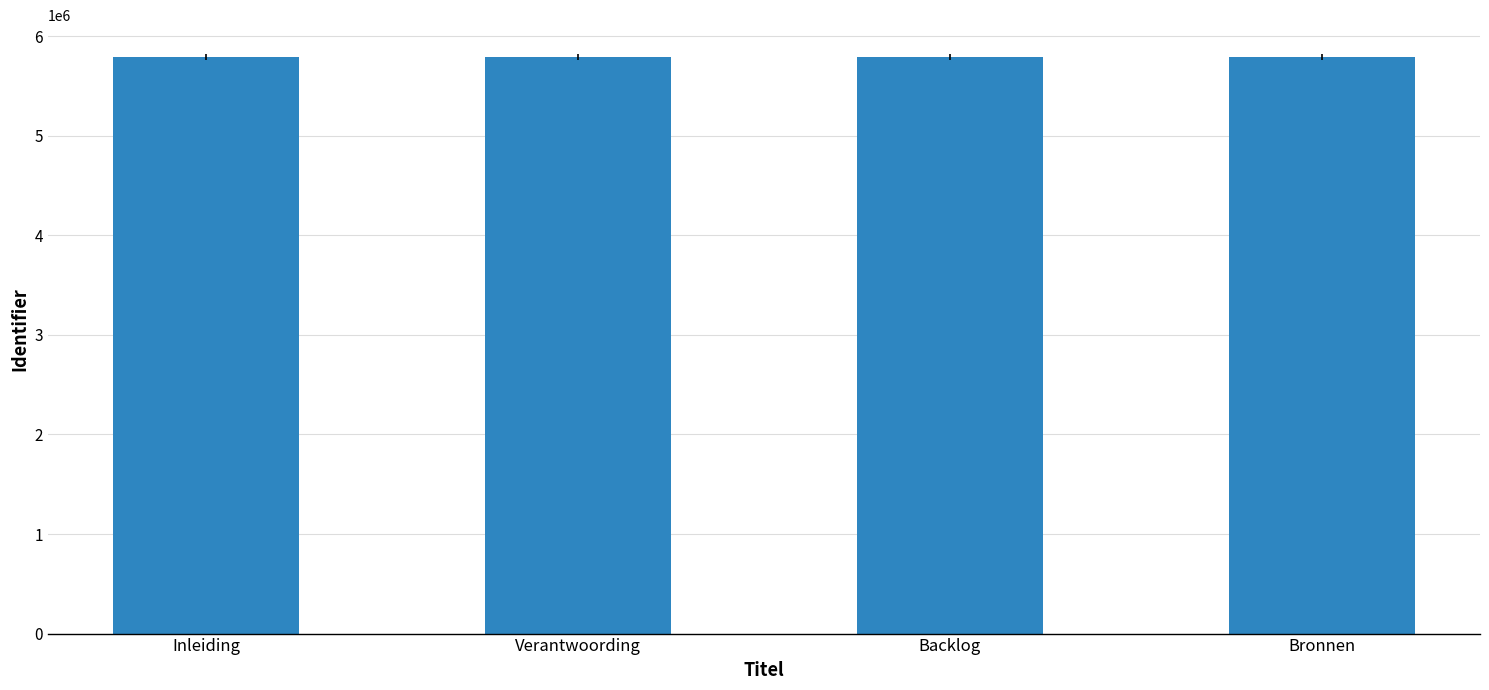

What is the smallest value displayed?

5791638